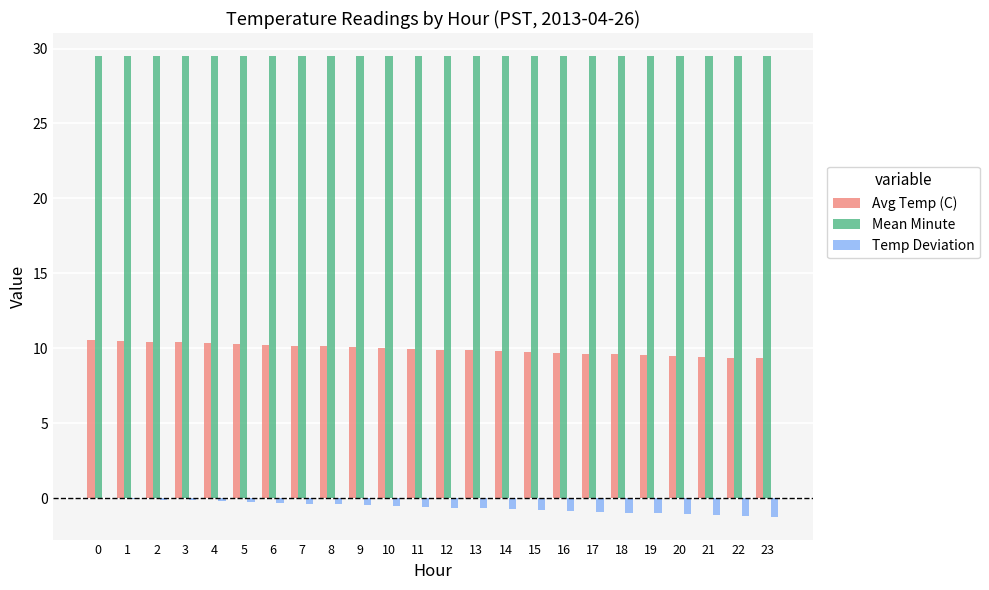

Are the bars grouped side by side (vs. stacked)?

Yes